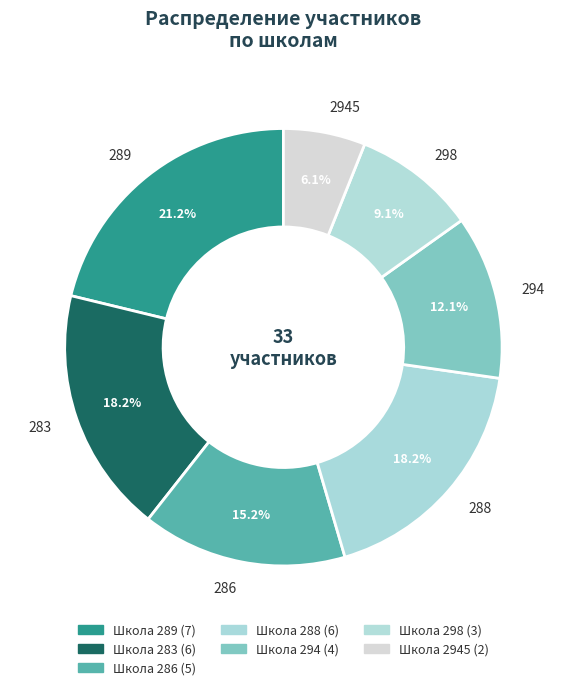

The 283 slice represents 27% of the pie. True or false?

False